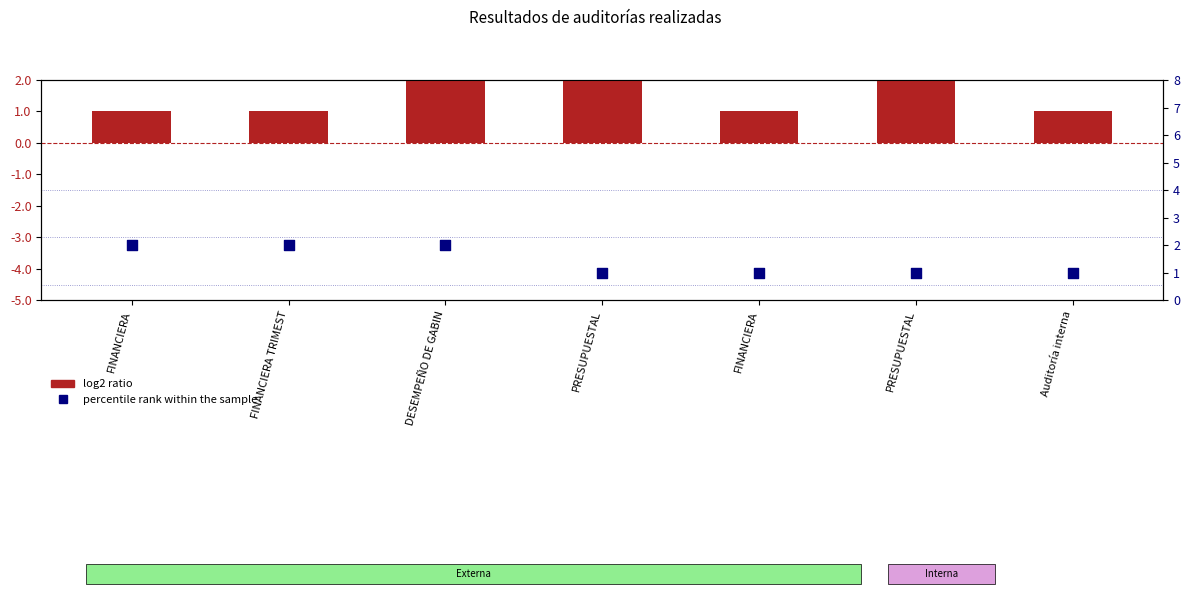

Is the value of percentile rank within the sample at FINANCIERA greater than the value of log2 ratio at FINANCIERA?

Yes